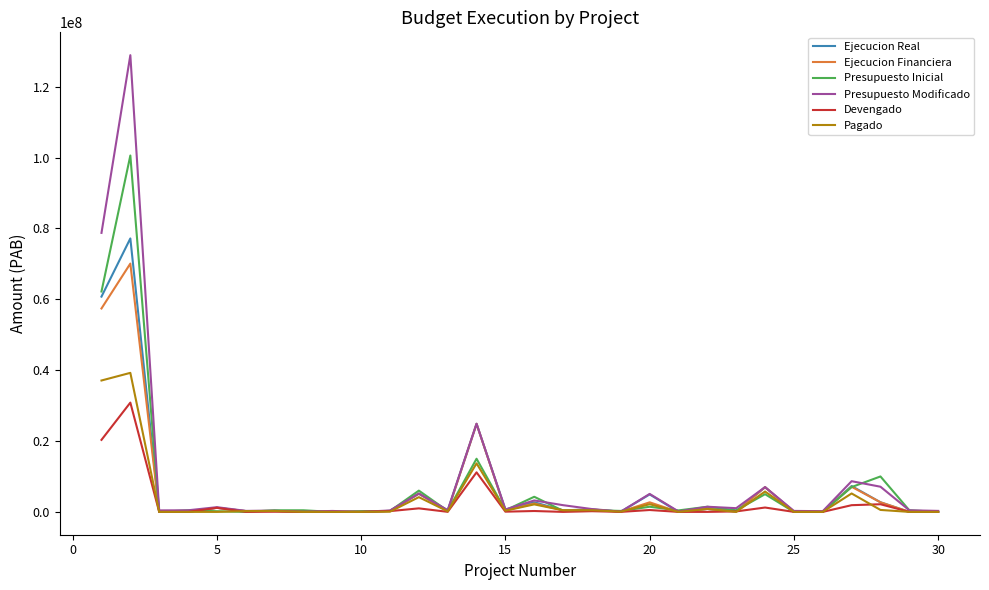

Which series has the largest range (max minus min)?

Presupuesto Modificado